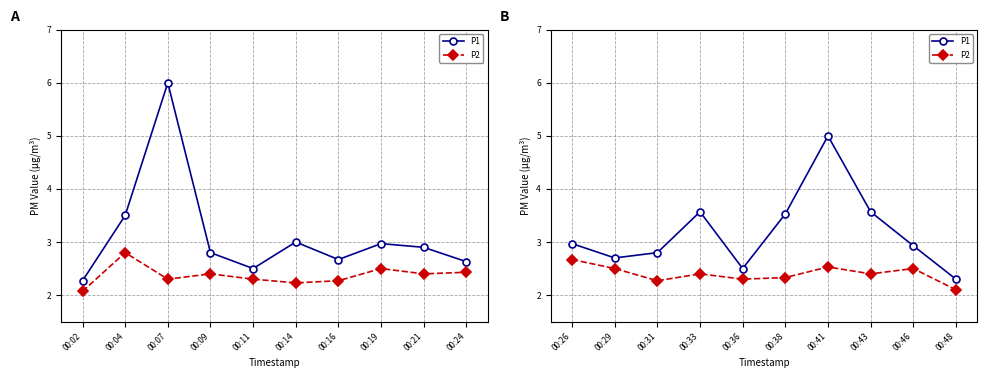

How many P2 values are between 2 and 3?

10